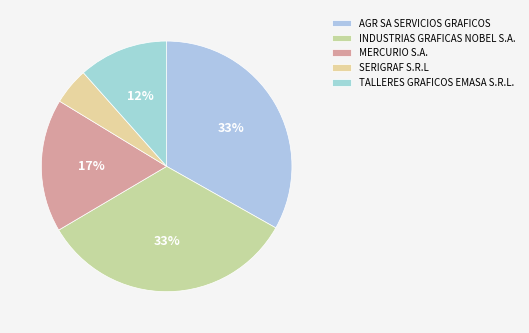

Combined, do TALLERES GRAFICOS EMASA S.R.L. and SERIGRAF S.R.L account for over 50%?

No